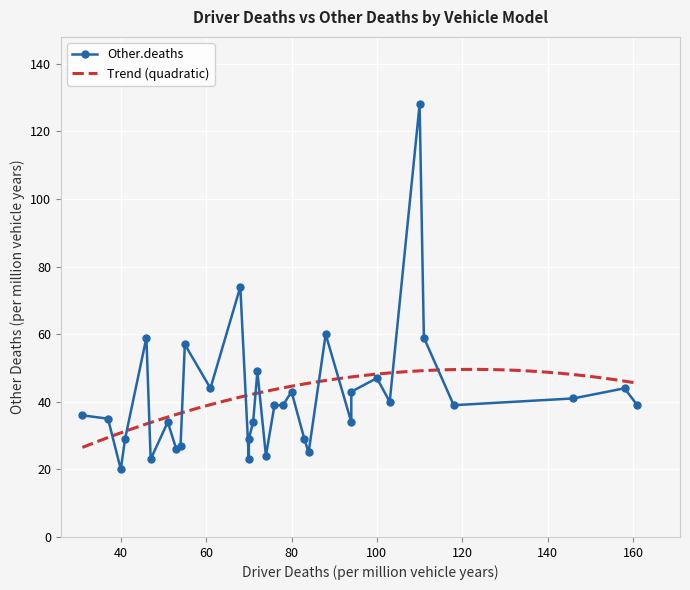

What position from the right is GMC Jimmy?

16